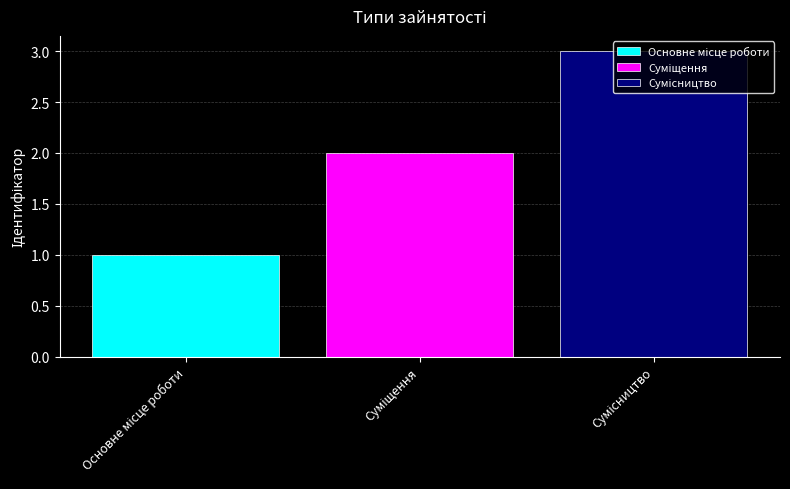

What is the maximum value shown in the chart?

3